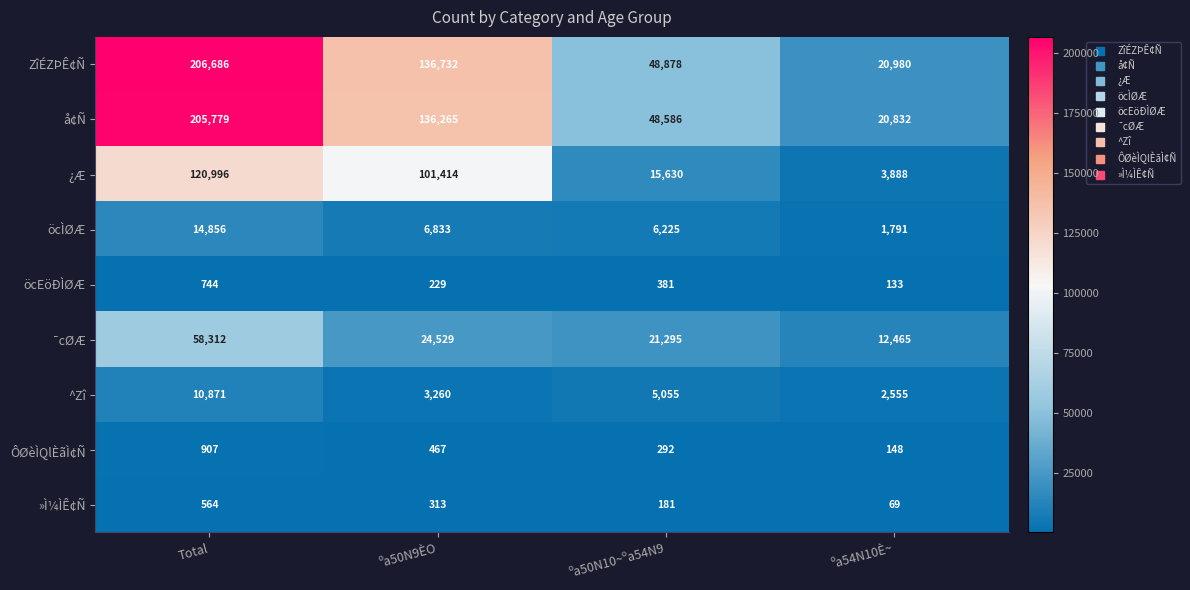

List the series in order of their peak value, highest first.

ZîÉZÞÊ¢Ñ, å¢Ñ, ¿Æ, ¯cØÆ, öcÌØÆ, ^Zî, ÔØèÌQlÈãÌ¢Ñ, öcEöÐÌØÆ, »Ì¼ÌÊ¢Ñ